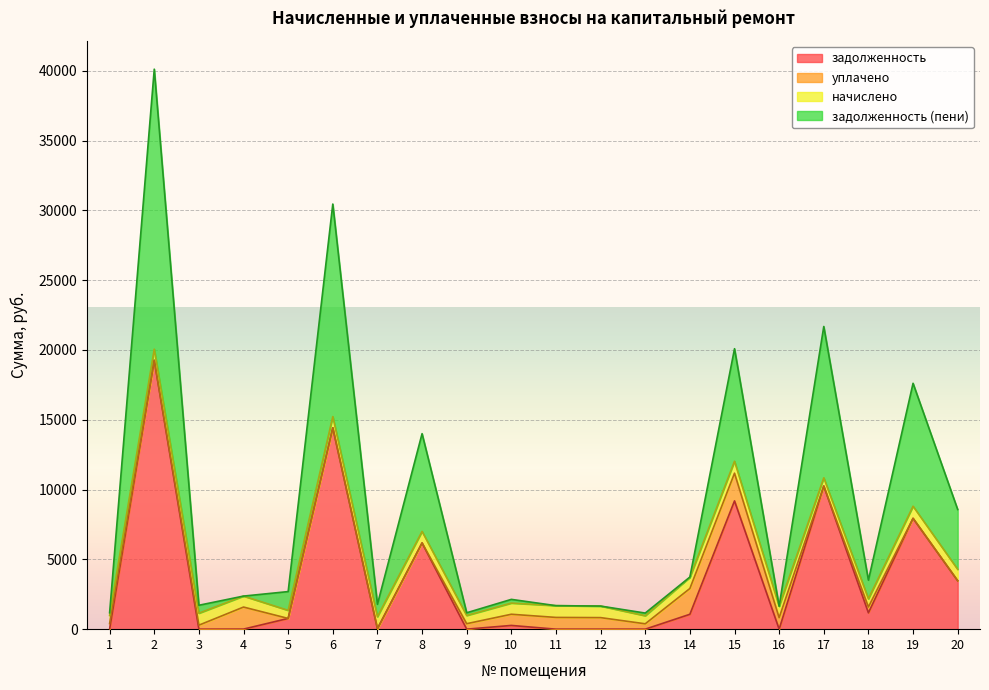

Between 1 and 16, which series saw the biggest shift?

задолженность (пени)